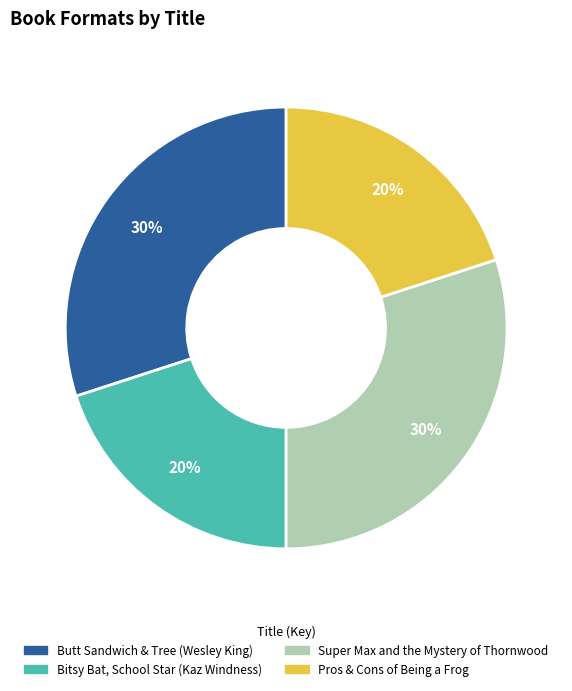

Is it true that Bitsy Bat, School Star (Kaz Windness) is 28% of the pie?

False